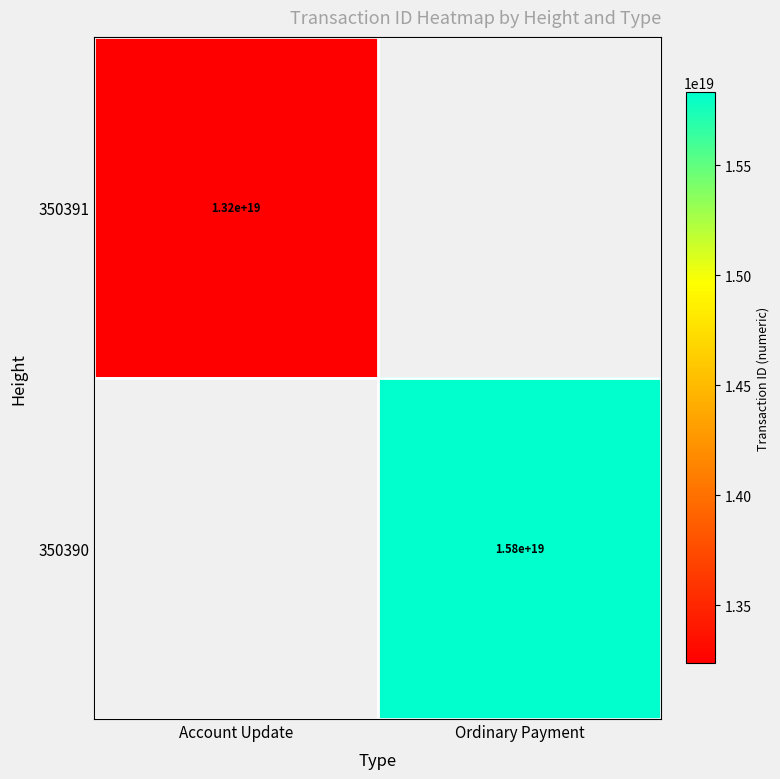

What is the minimum value shown in the chart?

13234909386142412800.0